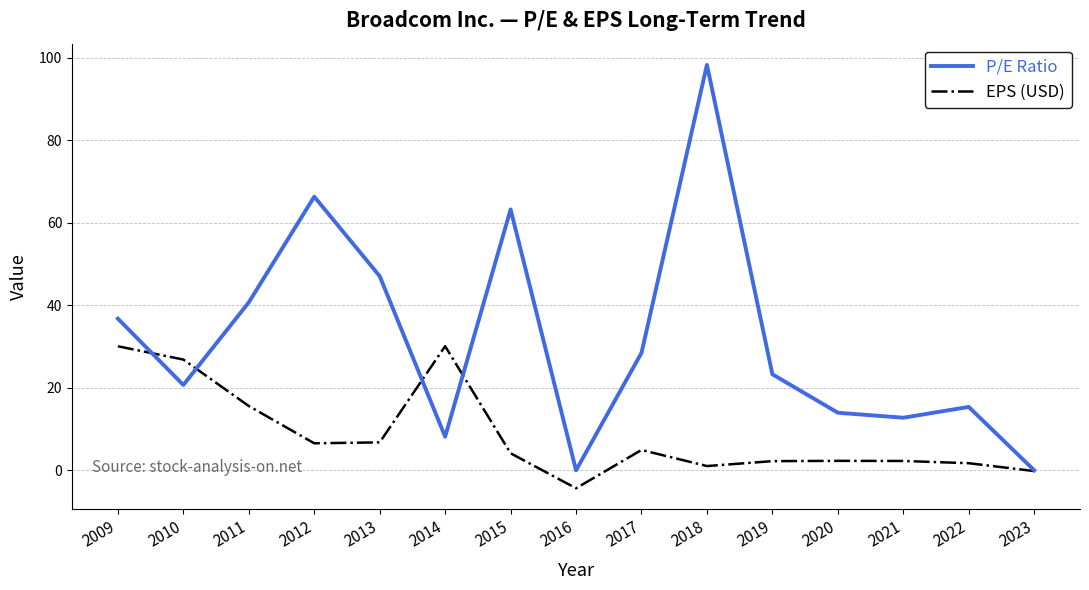

What is the difference between the highest and lowest values at 2021?

10.5